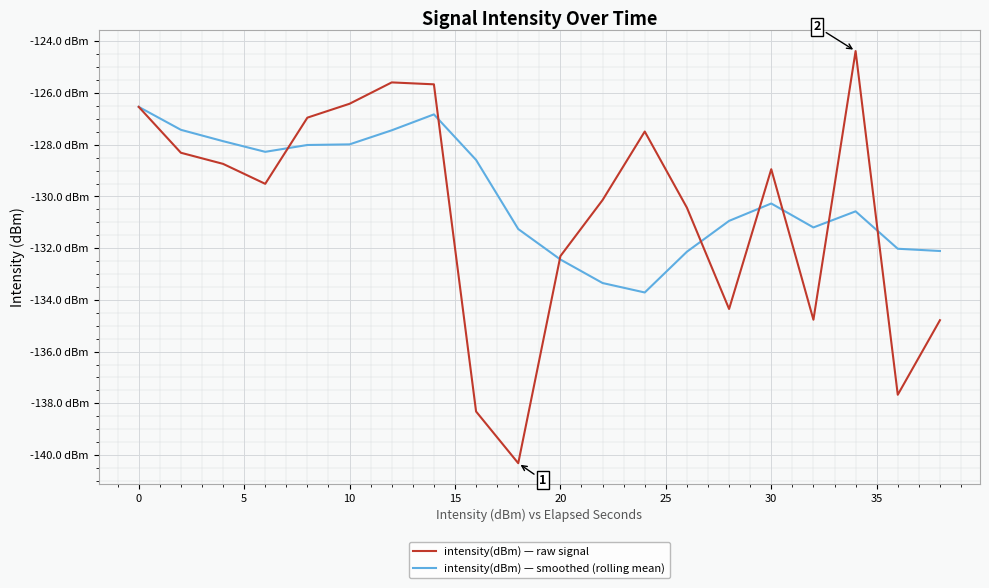

What are all the series names shown in the legend?

intensity(dBm) — raw signal, intensity(dBm) — smoothed (rolling mean)